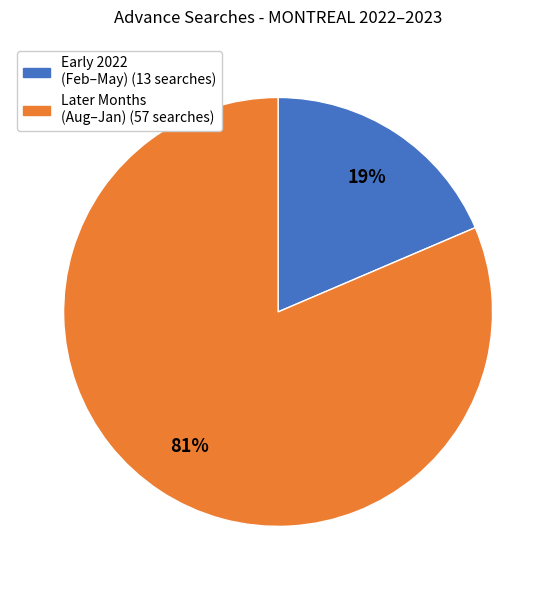

To the nearest percent, what is the average slice percentage?

50%